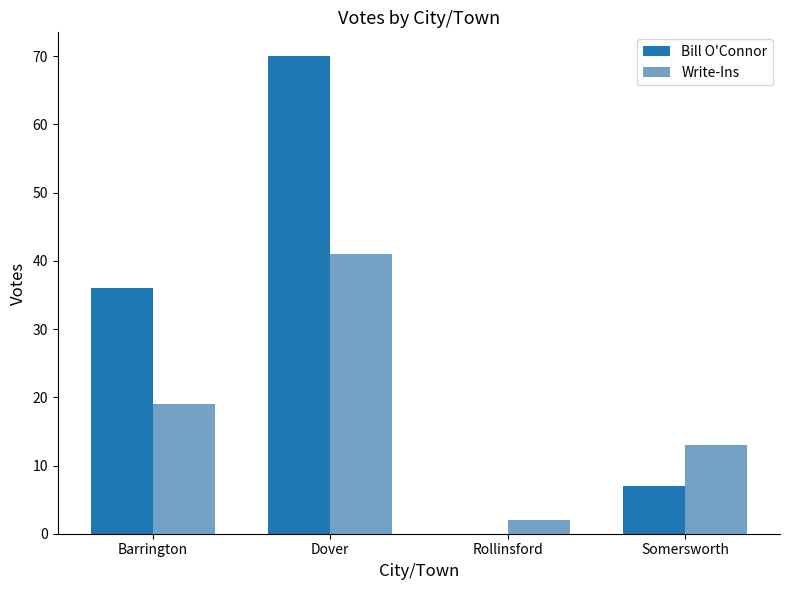

At which category does the chart reach its peak across all series?

Dover